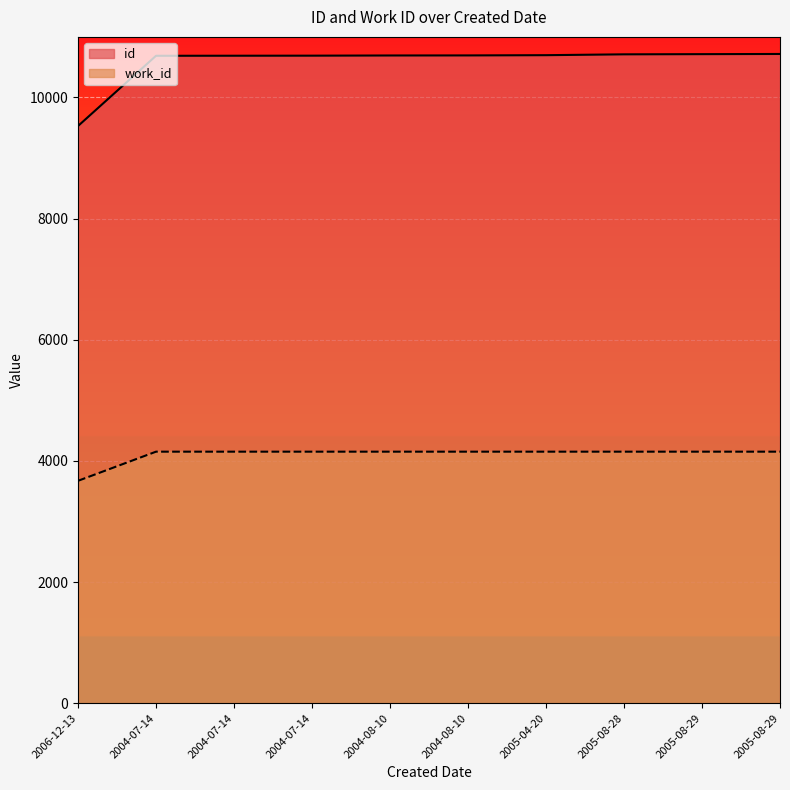

At which category does the chart reach its peak across all series?

2005-08-29